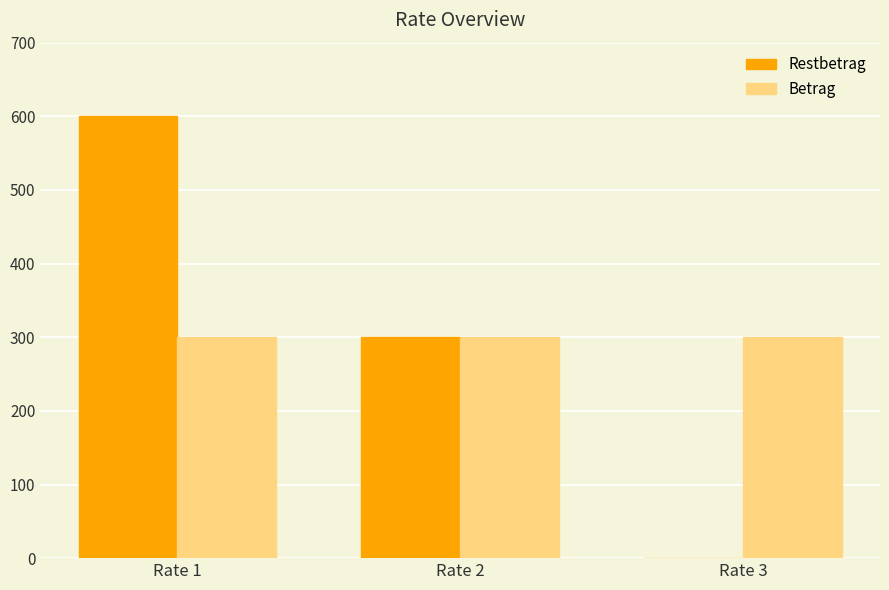

Count the number of data series in this chart.

2